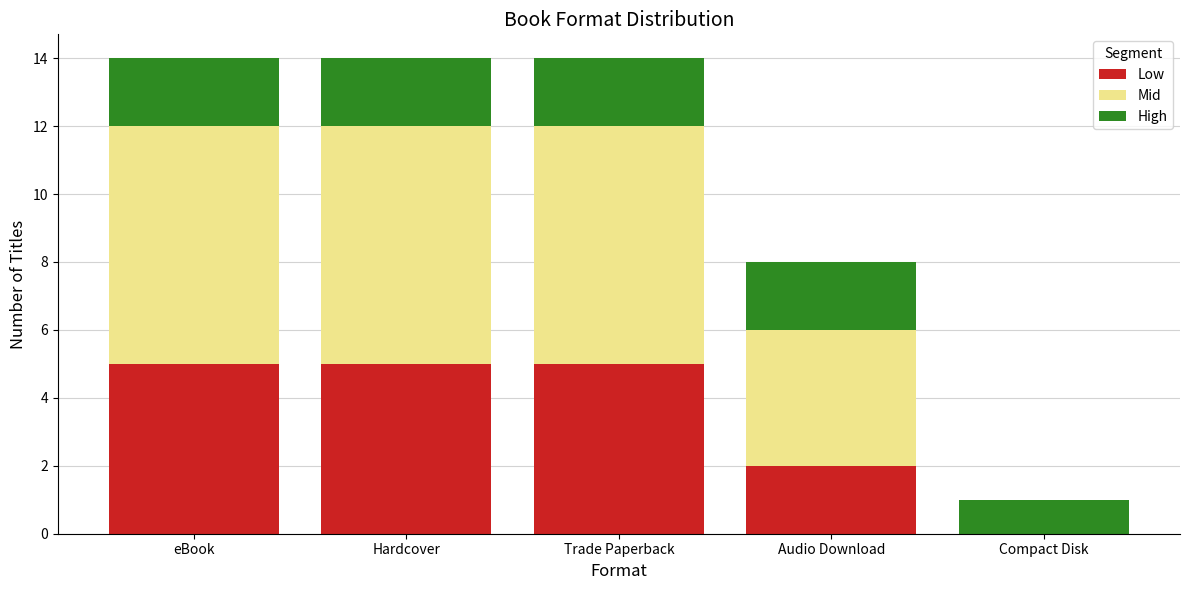

What is the maximum value for Low?

5